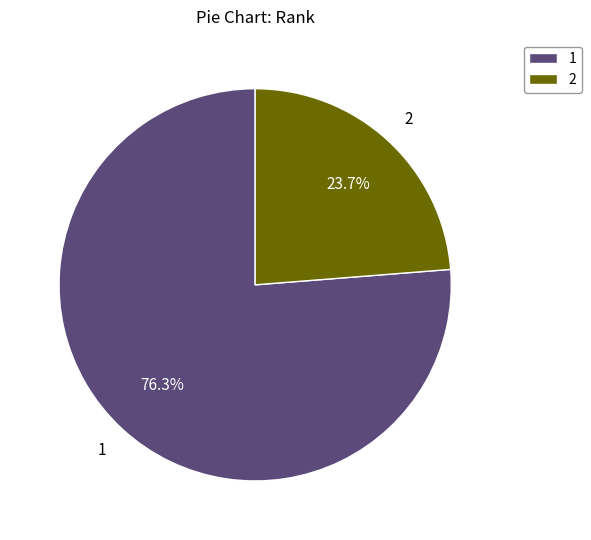

Does 2 represent more than half of the total?

No